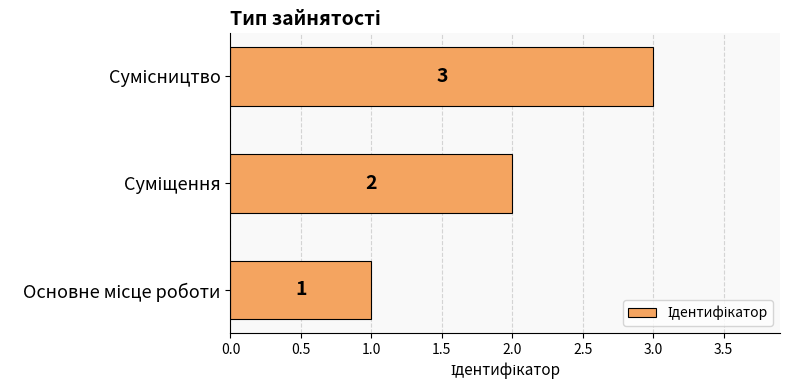

What is the sum of all values?

6